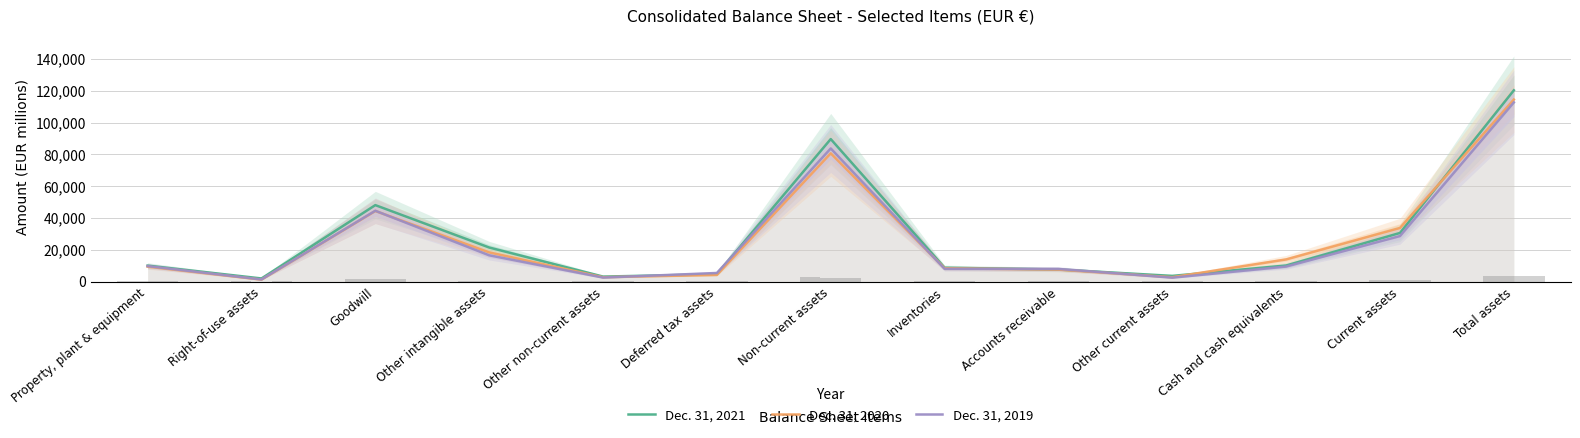

What is the sum of the Dec. 31, 2021 values at Other current assets and Deferred tax assets?

8169